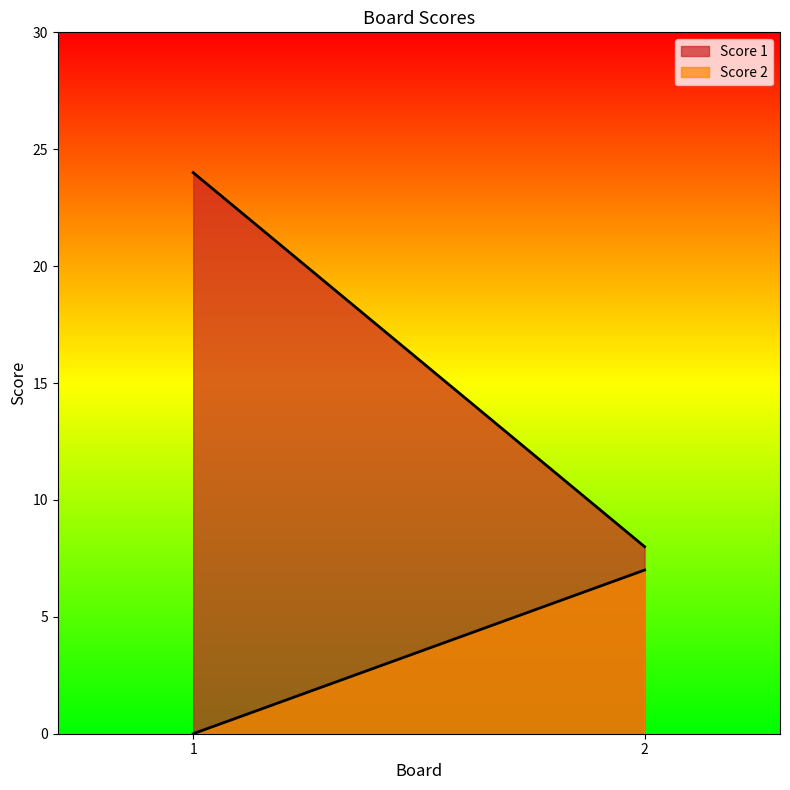

How many lines are shown in the chart?

2